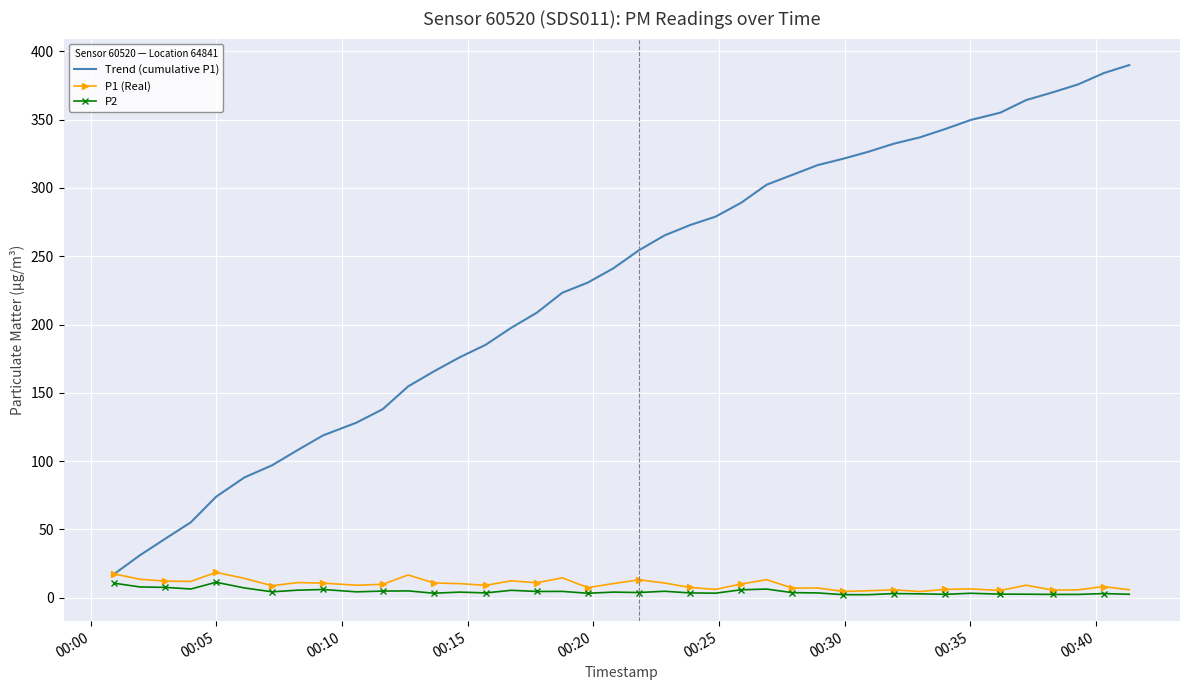

What is the greatest value displayed?

389.9